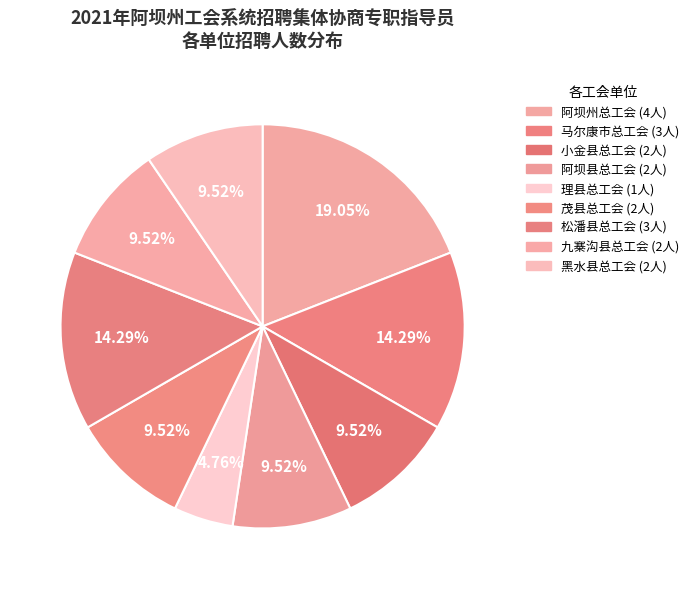

Is there any slice that represents more than half of the pie?

No